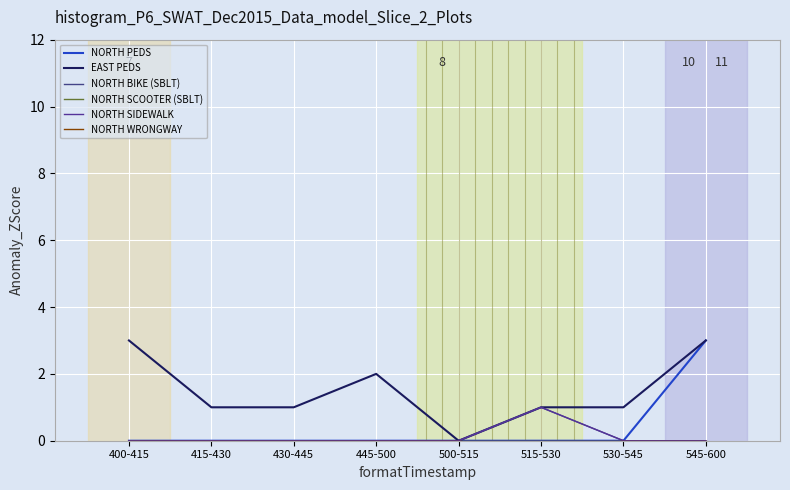

Is this an area chart (filled region under the line)?

No